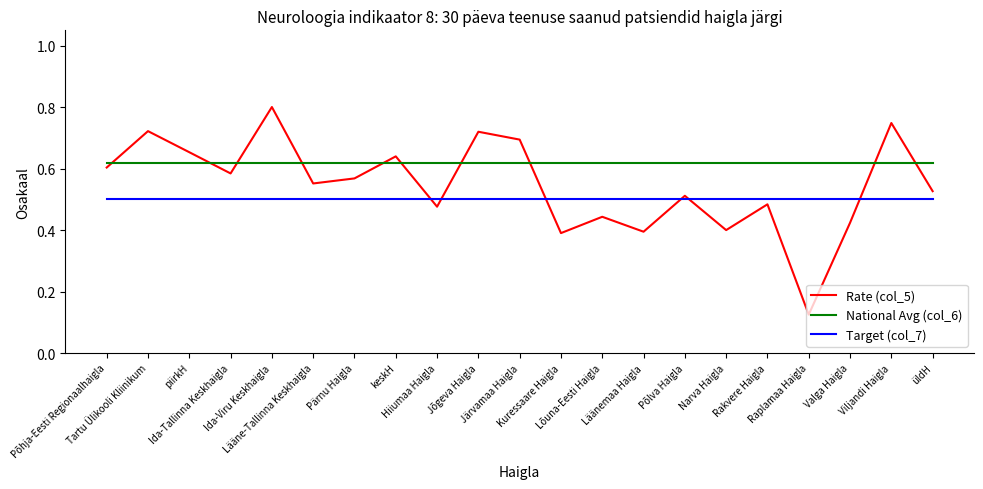

Which series has the widest spread of values?

Rate (col_5)